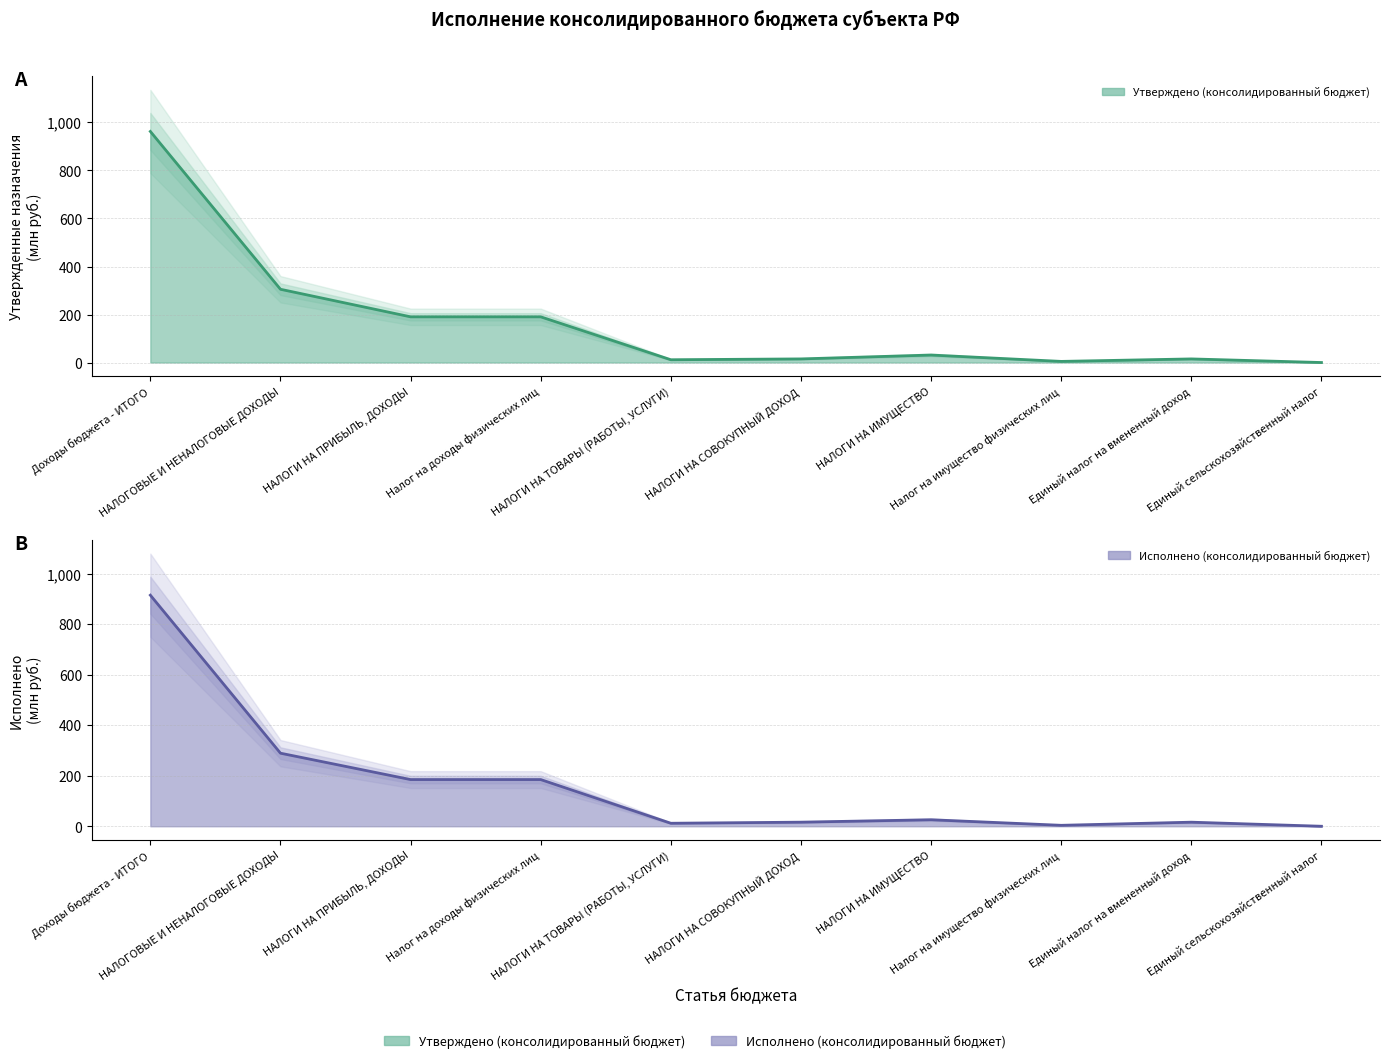

What are all the series names shown in the legend?

Утверждено (консолидированный бюджет), Исполнено (консолидированный бюджет)